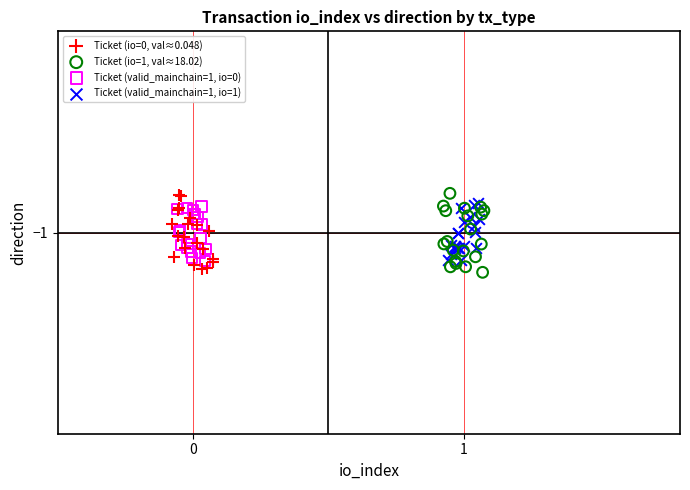

What are all the series names shown in the legend?

Ticket (io=0, val≈0.048), Ticket (io=1, val≈18.02), Ticket (valid_mainchain=1, io=0), Ticket (valid_mainchain=1, io=1)